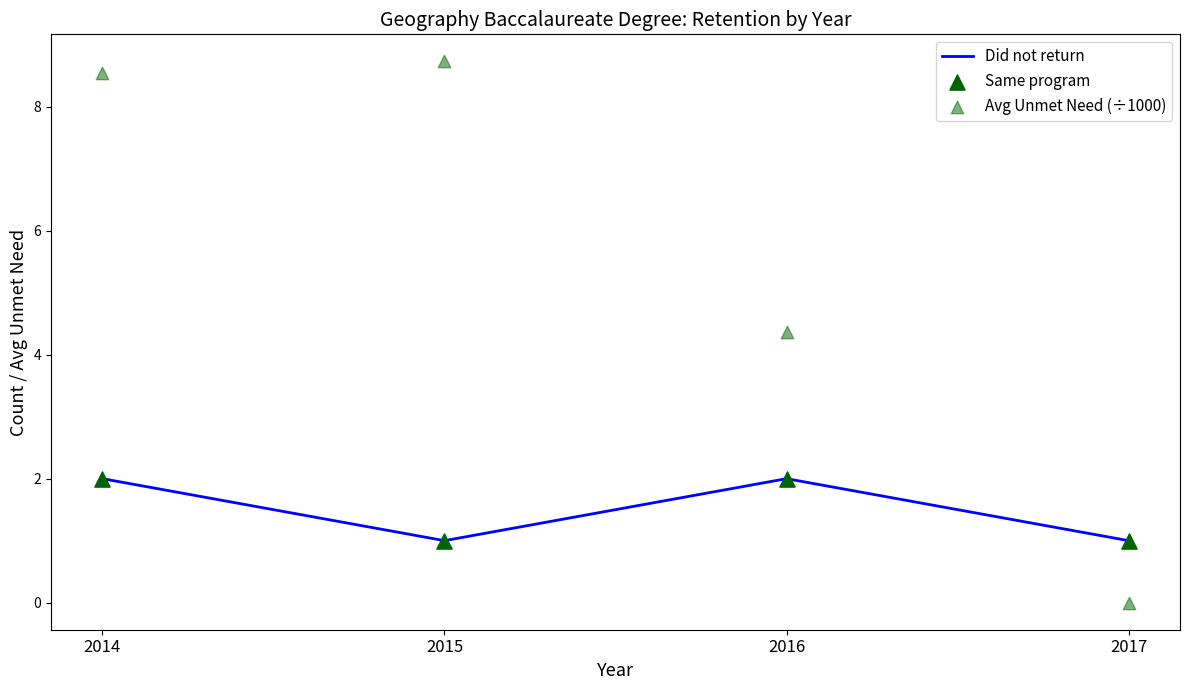

Which series has the largest total across all categories?

Avg Unmet Need (÷1000)